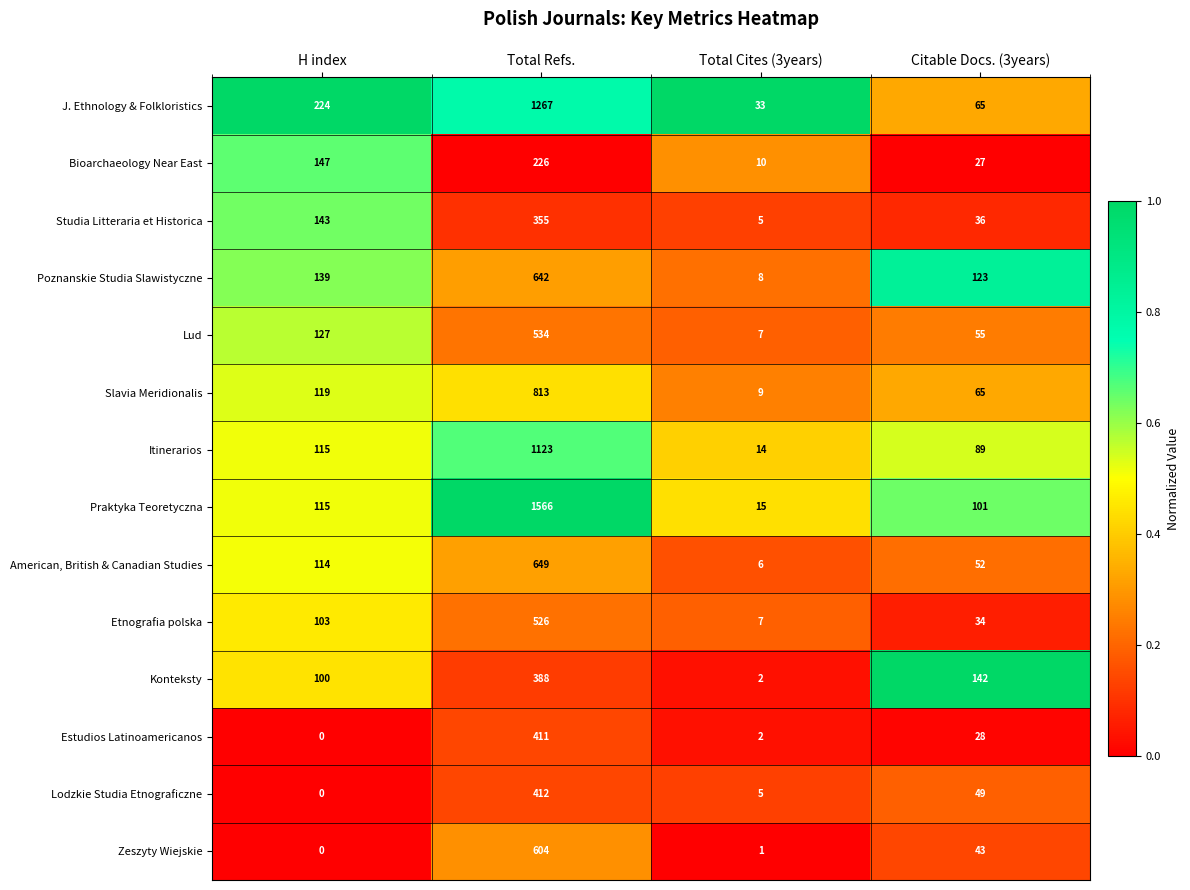

Which label corresponds to the largest value in the chart?

Total Refs.